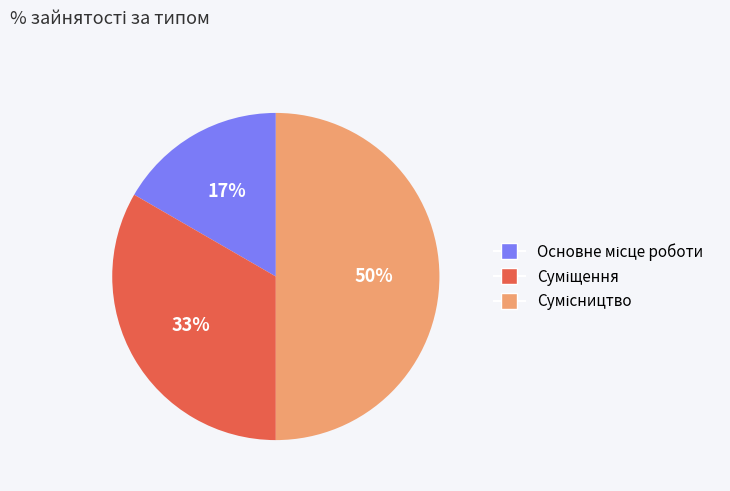

To the nearest percent, what is the difference between the largest and smallest slice percentages?

33%